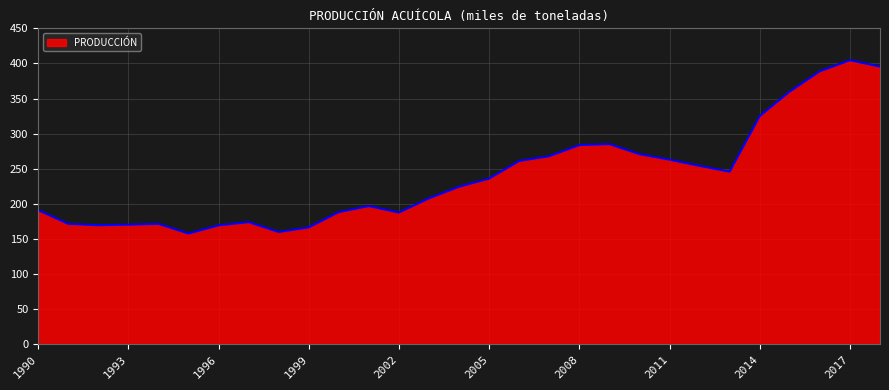

What is the smallest value displayed?

157.6